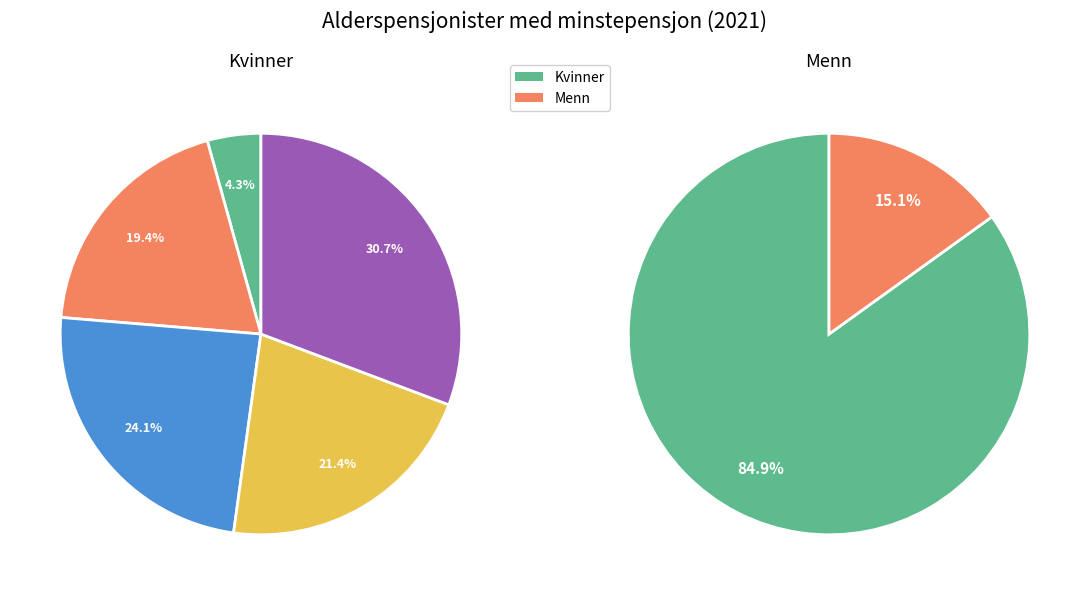

Which series has the largest range (max minus min)?

Kvinner